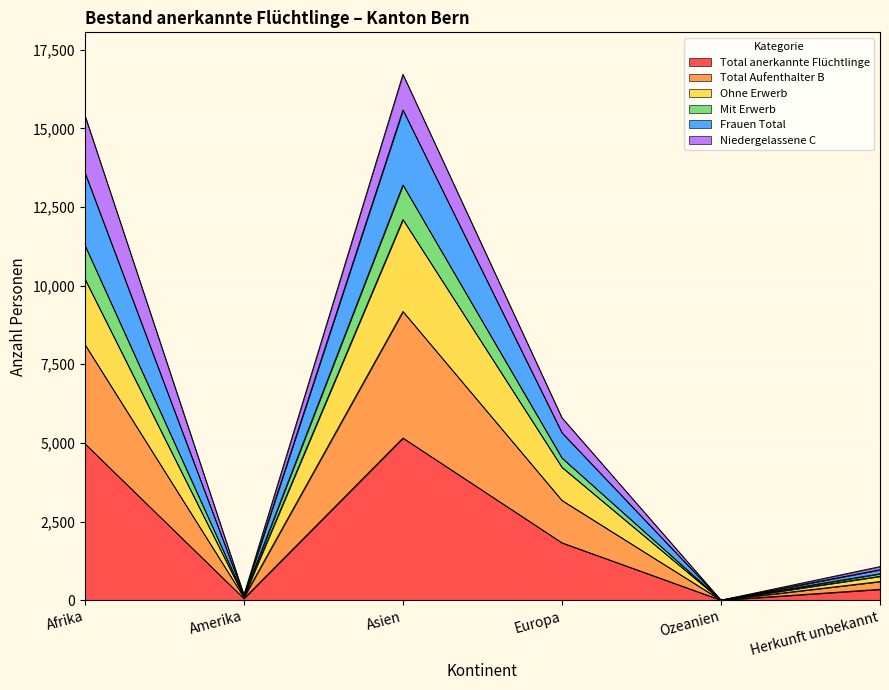

What is the label of the 5th point from the right?

Amerika